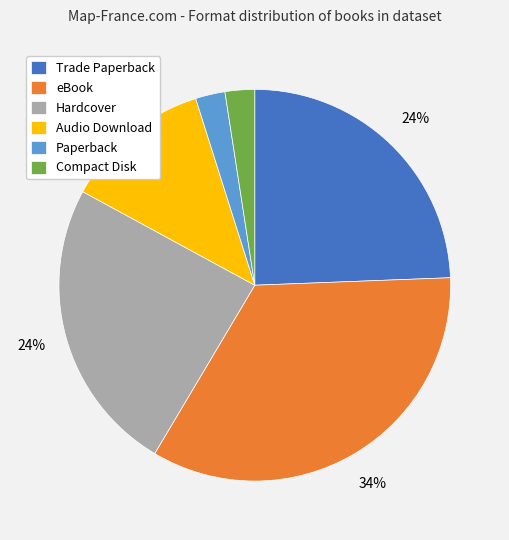

To the nearest percent, what is the combined percentage of Trade Paperback and eBook?

59%